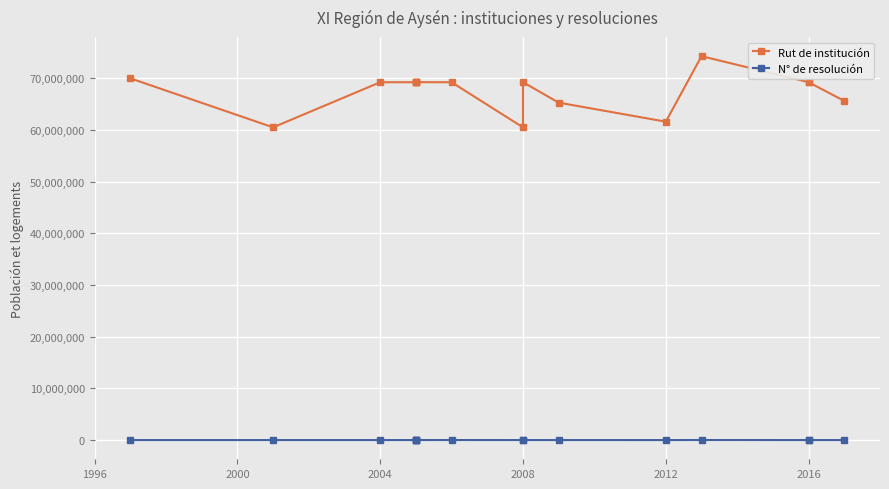

True or false: N° de resolución and Rut de institución cross at least once.

False